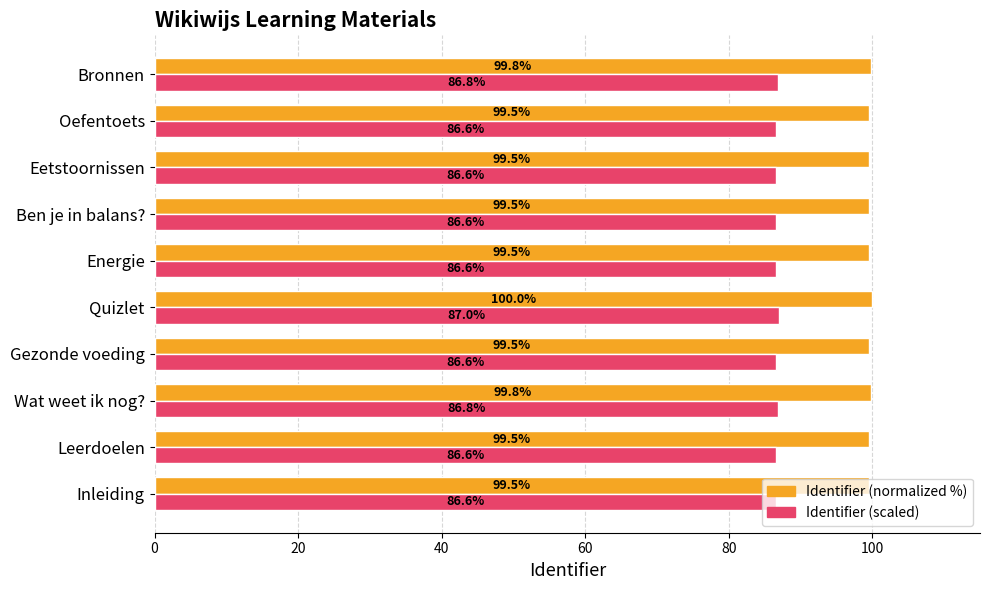

Is it true that Identifier (normalized %) equals 99.5 at Energie?

True